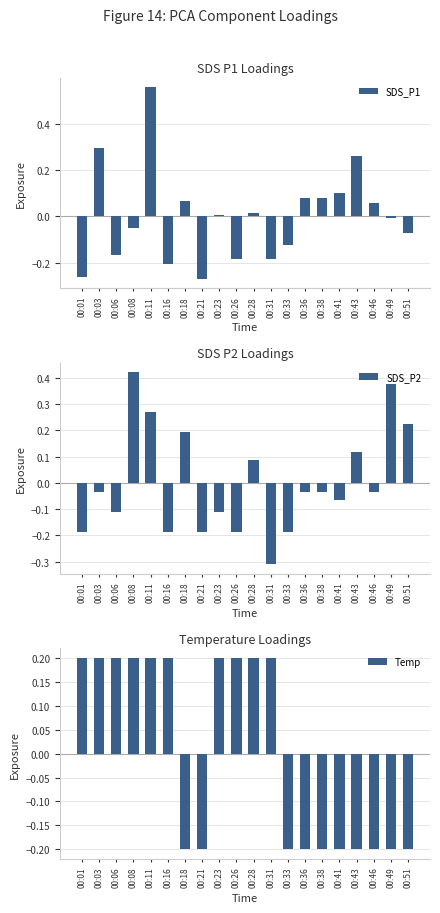

What is the lowest value of the SDS_P2 series?

-0.3